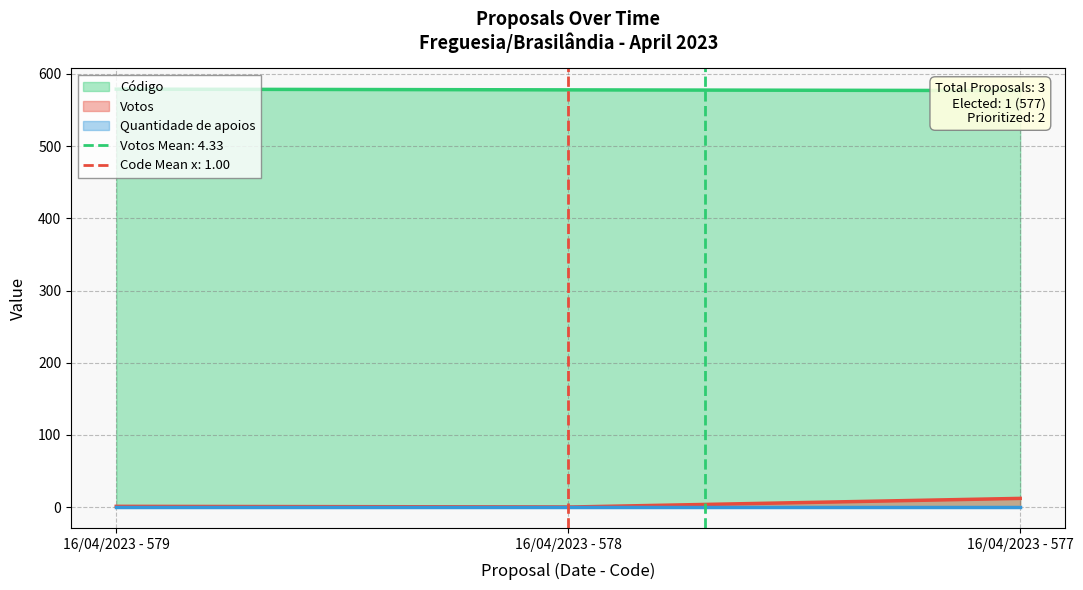

Rank the series at 16/04/2023 - 577 from lowest to highest value.

Quantidade de apoios, Votos, Código